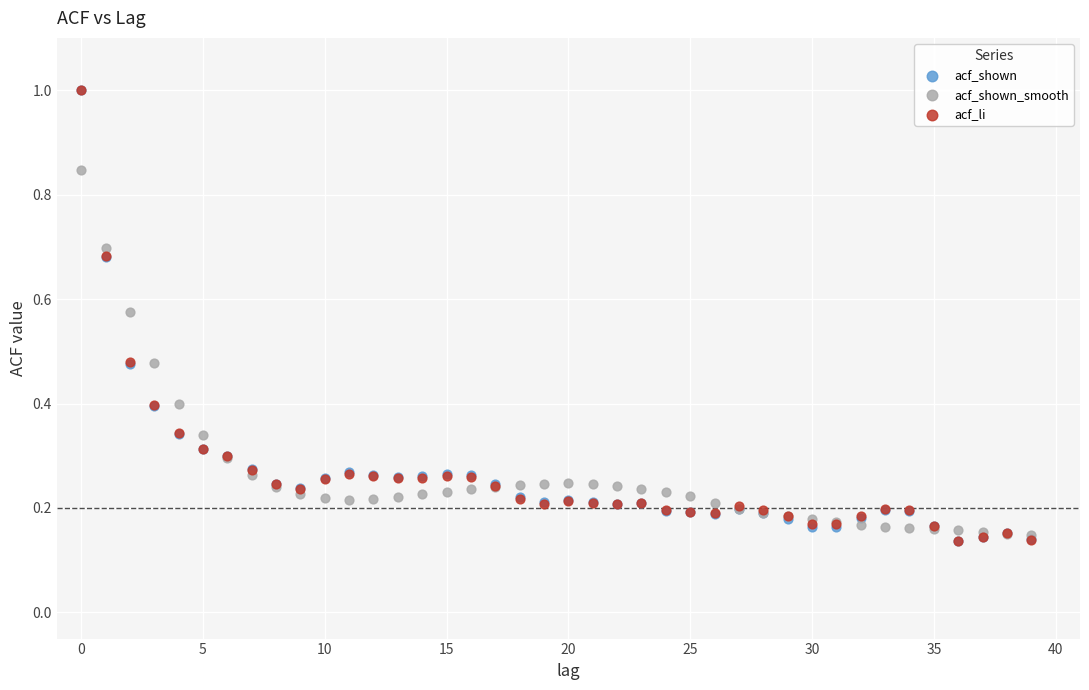

What are all the series names shown in the legend?

acf_shown, acf_shown_smooth, acf_li